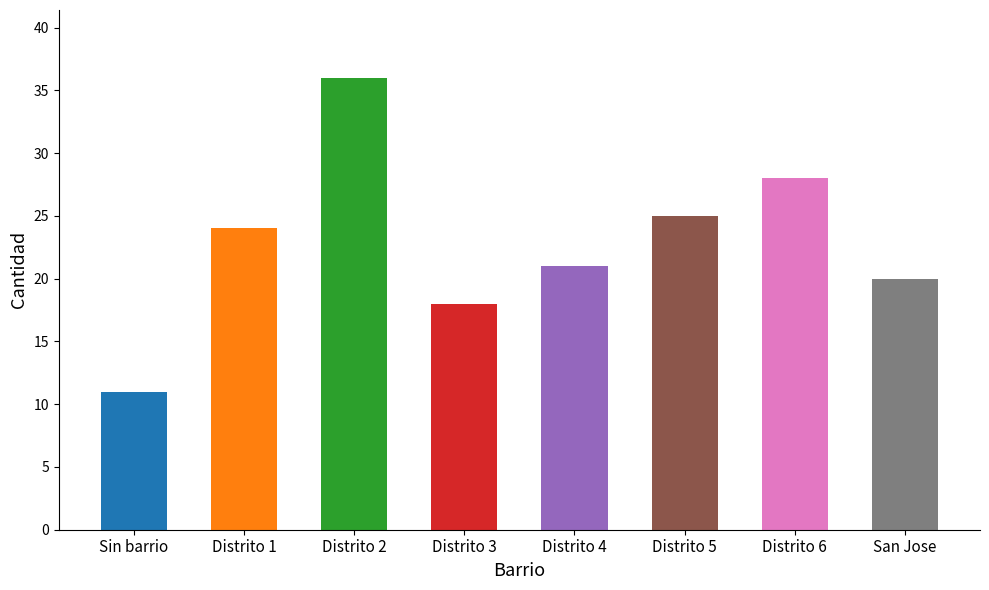

What is the sum of all values?

183